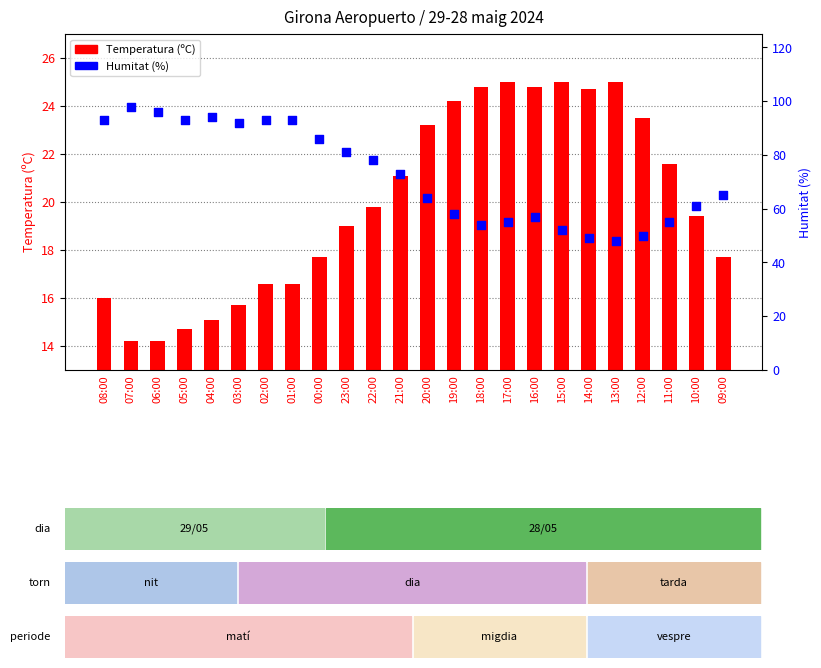

Which series contains the lowest Y value?

Temperatura (ºC)